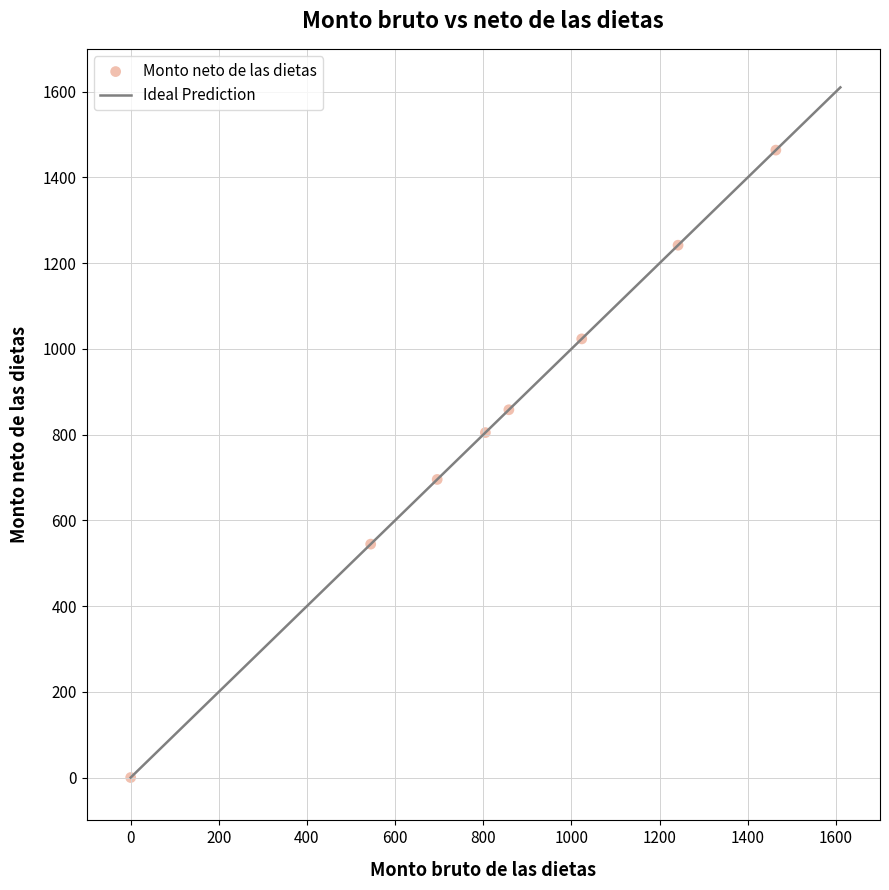

What is the average Y value?

828.9